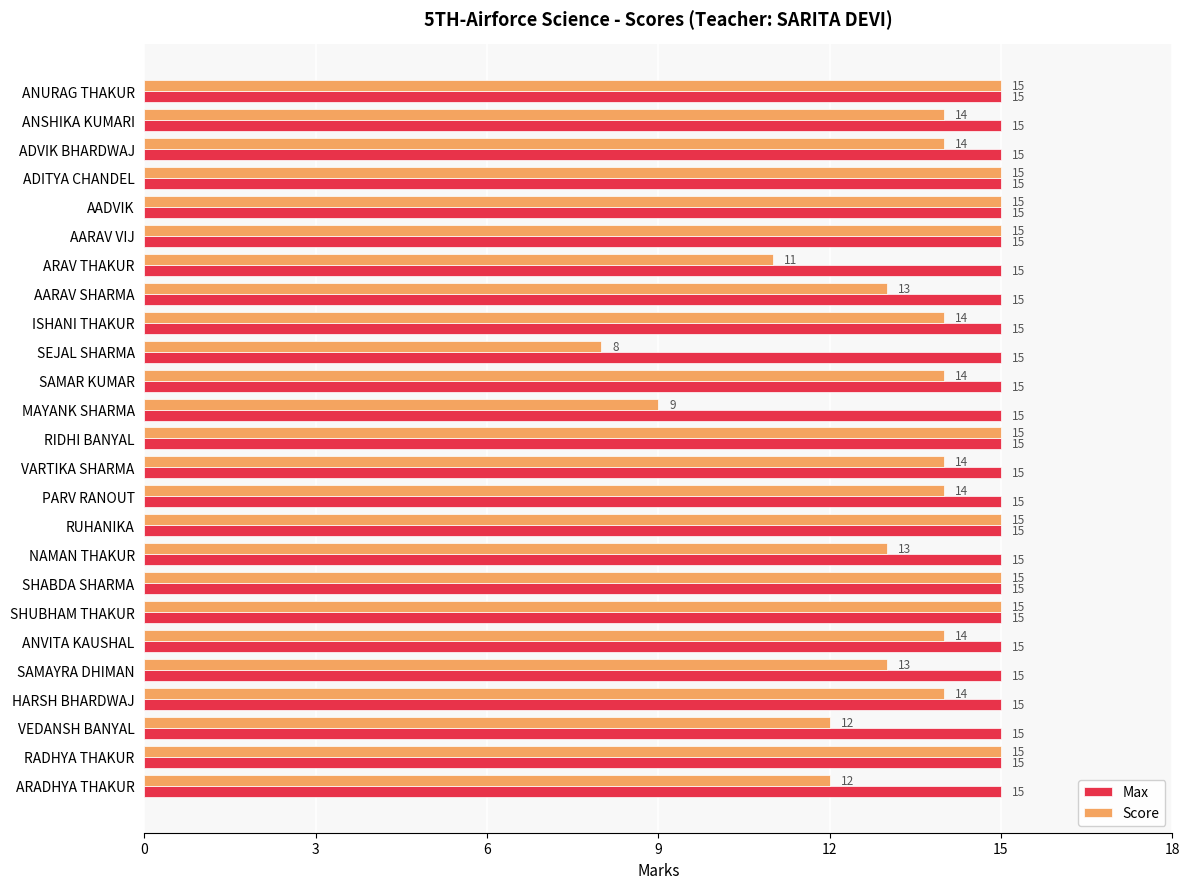

Which series has the largest range (max minus min)?

Score